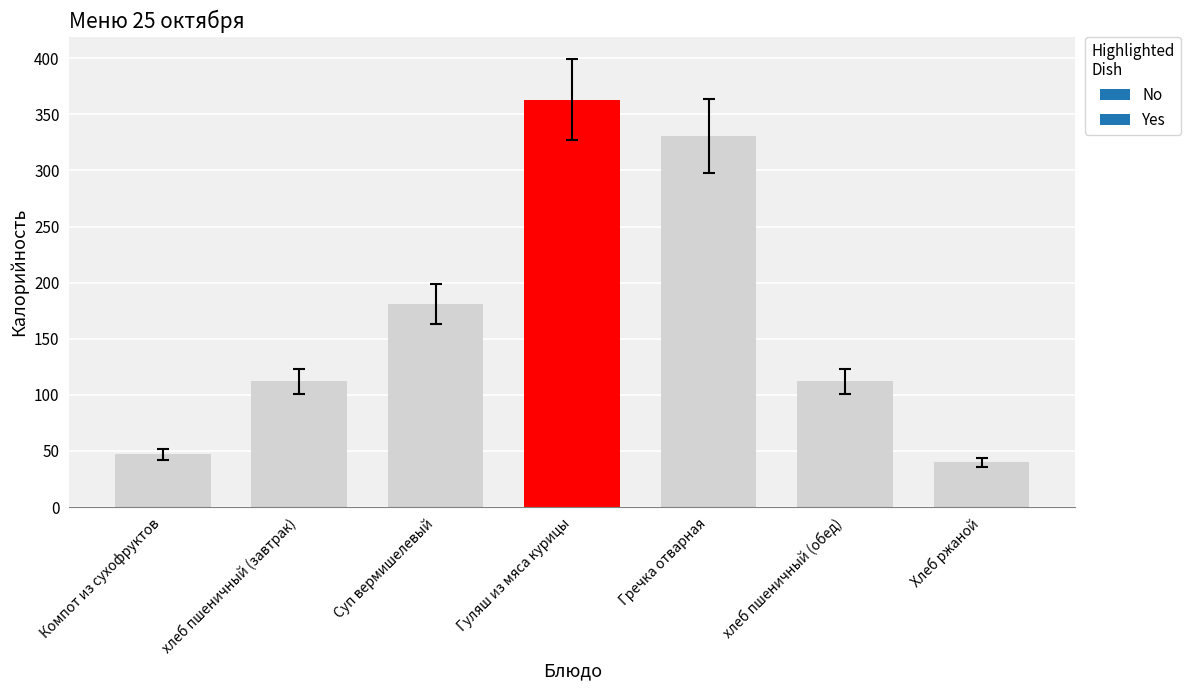

Does the chart contain any negative values?

No